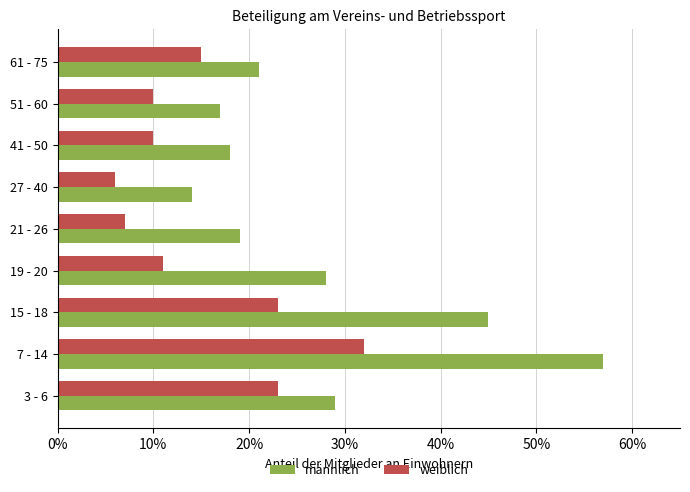

What are all the series names shown in the legend?

männlich, weiblich